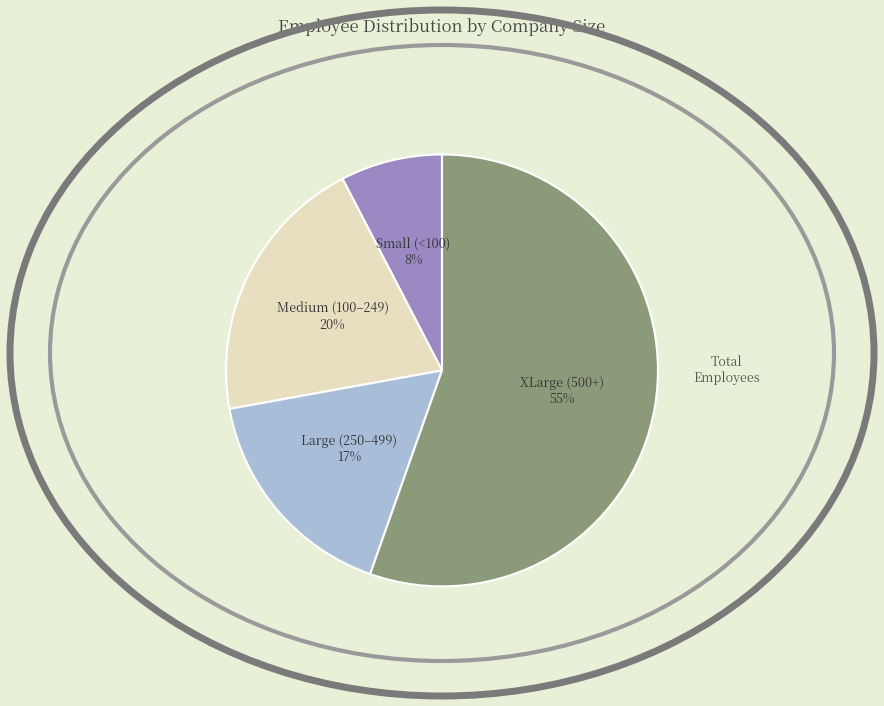

How many segments does this pie chart have?

4